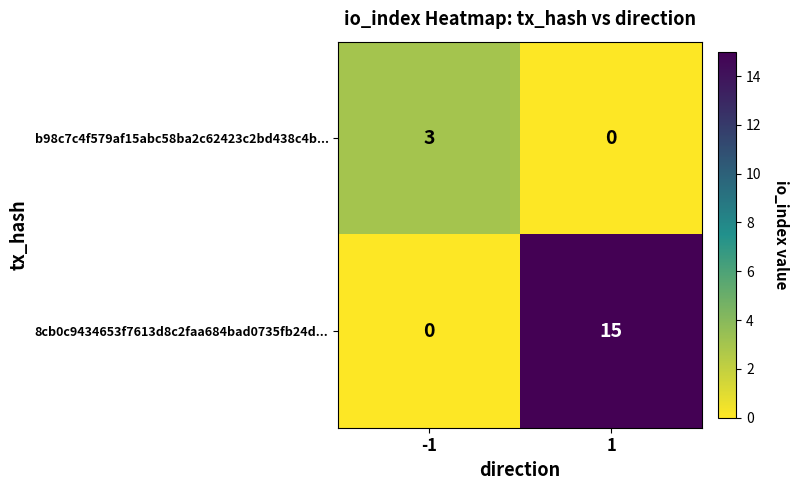

How many distinct data groups are displayed?

2